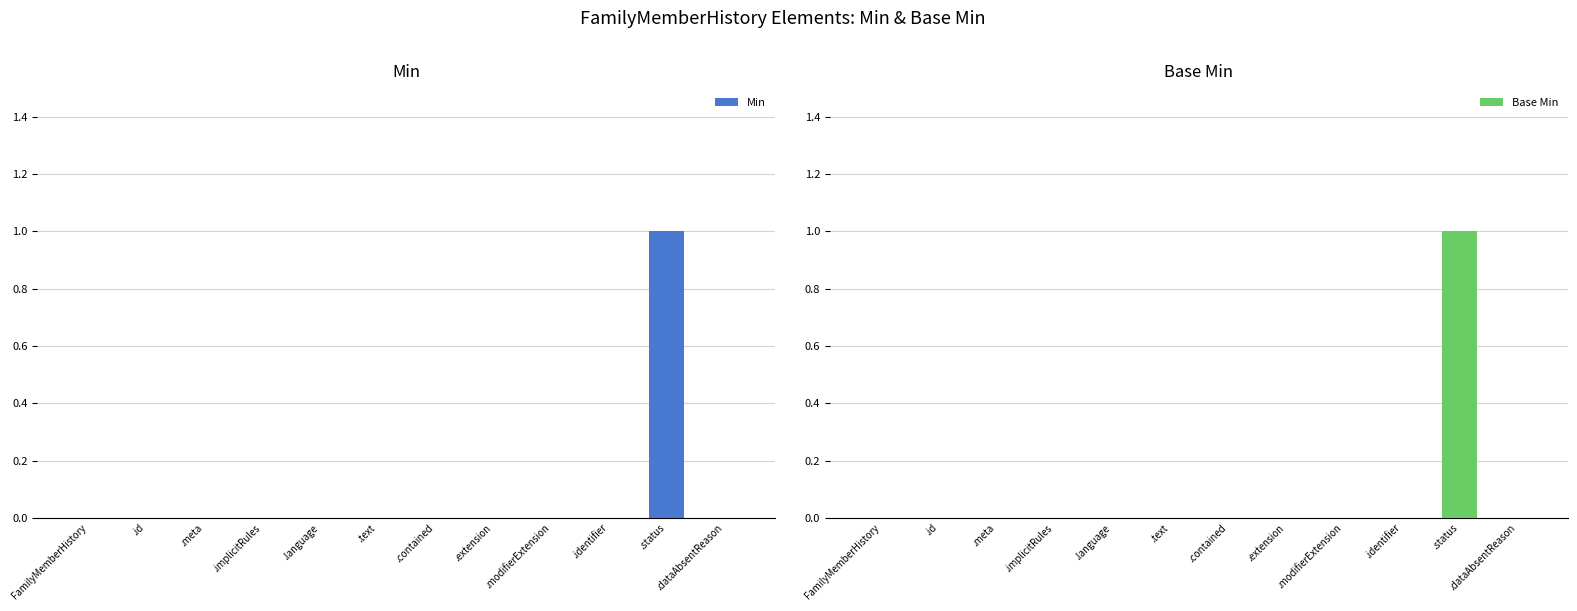

How many data points does each series have?

12